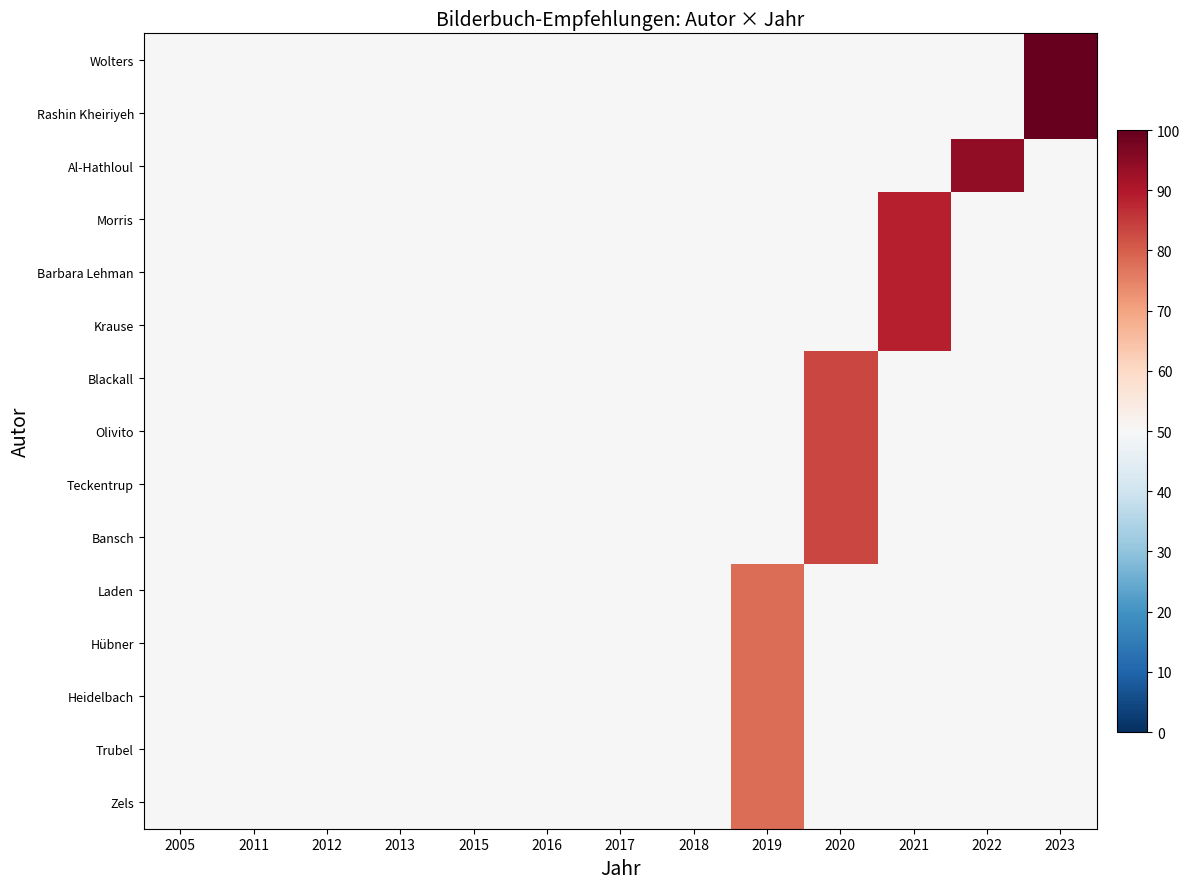

What is the difference between the highest and lowest values at 2022?

44.4